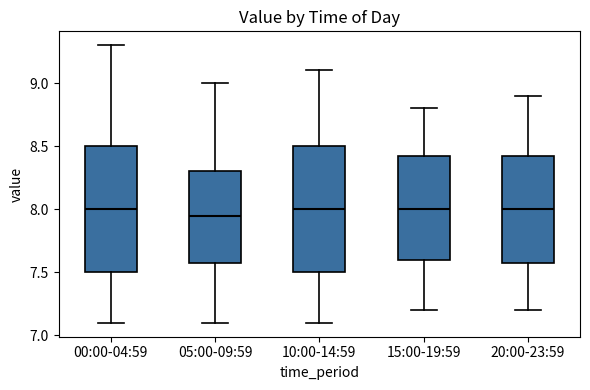

Reading left to right, transcribe this box plot: for each box, give where its median line is, the range the box spans, and where its two whiskers end, as read against the y-axis. The values are not printed on the chart, so give them approximately, as read against the axis.

00:00-04:59: median 8.00, box 7.50 to 8.50, whiskers 7.10 to 9.30
05:00-09:59: median 7.95, box 7.60 to 8.30, whiskers 7.10 to 9.00
10:00-14:59: median 8.00, box 7.50 to 8.50, whiskers 7.10 to 9.10
15:00-19:59: median 8.00, box 7.60 to 8.45, whiskers 7.20 to 8.80
20:00-23:59: median 8.00, box 7.60 to 8.45, whiskers 7.20 to 8.90